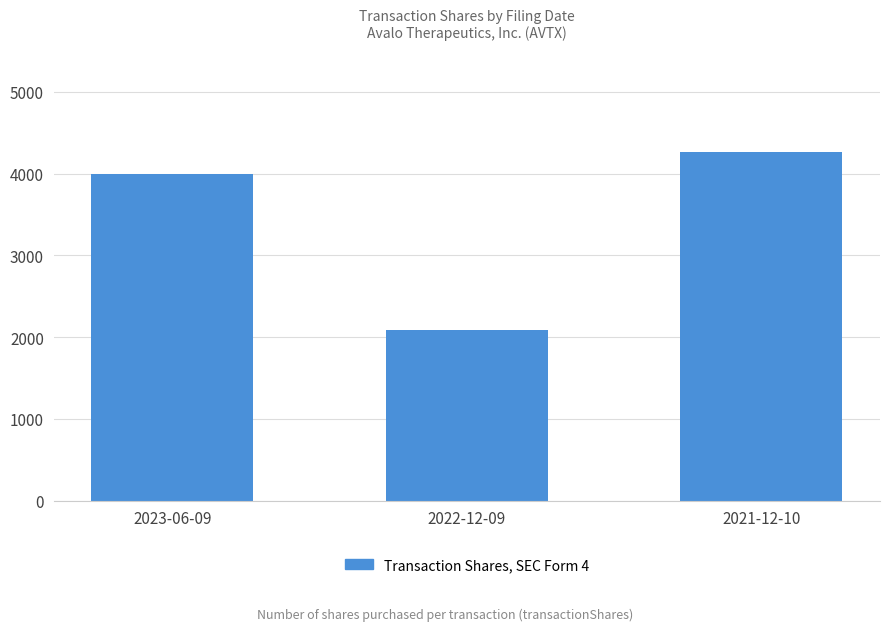

How many values are below 4000?

1